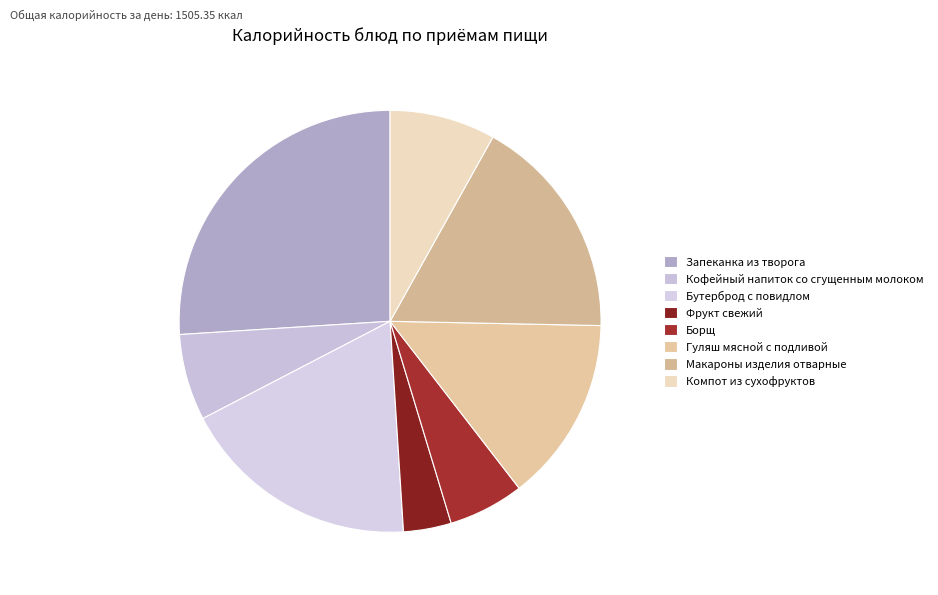

True or false: Макароны изделия отварные accounts for 27% of the total.

False